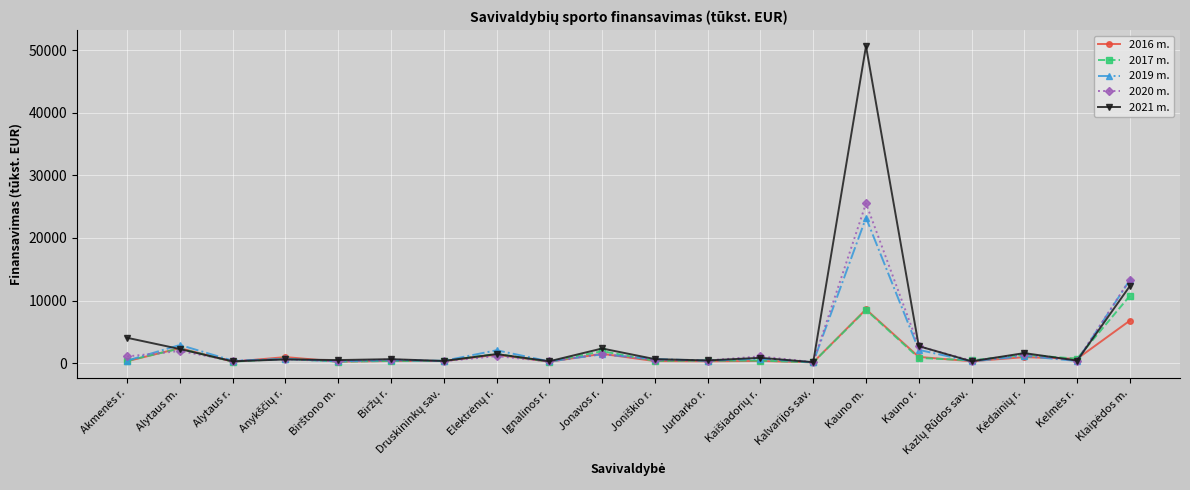

How many lines are shown in the chart?

5